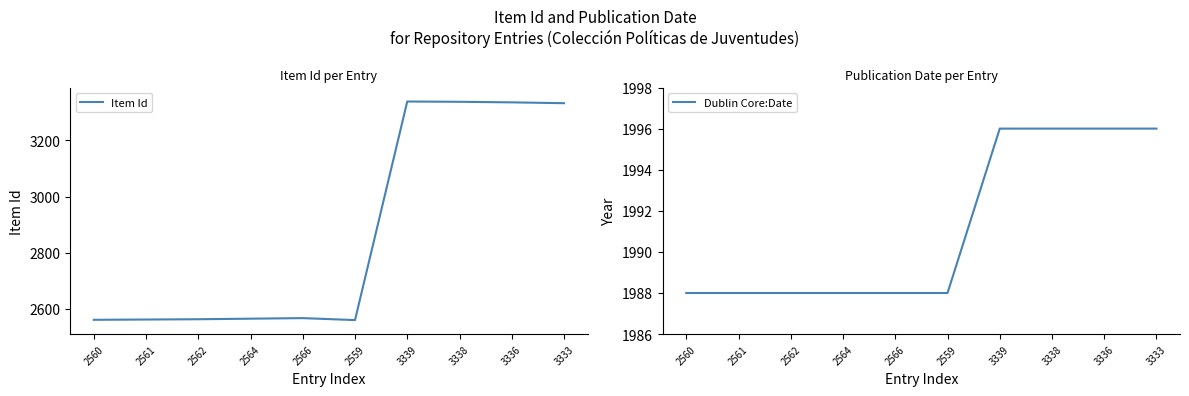

How many categories are shown in the chart?

10